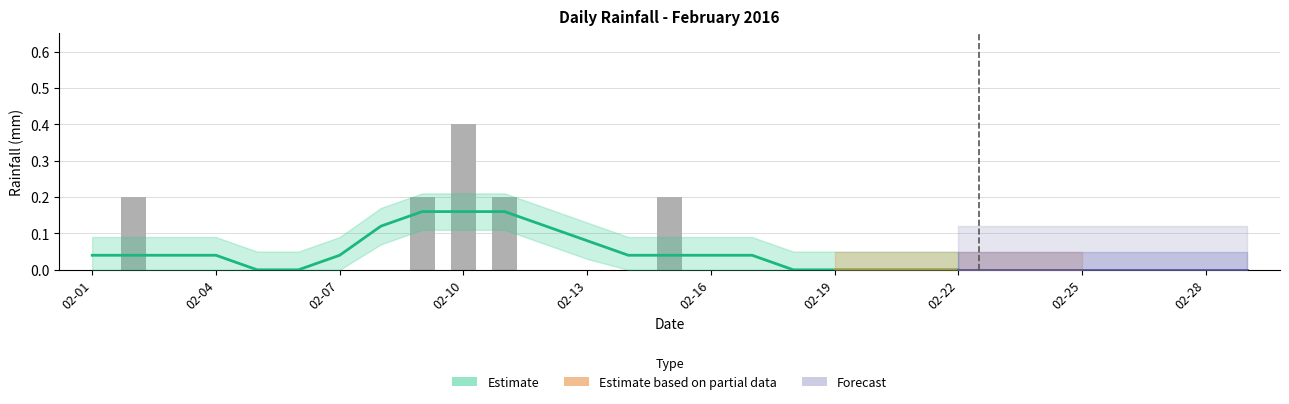

List the labels in order of value, smallest first.

2016-02-01, 2016-02-03, 2016-02-04, 2016-02-05, 2016-02-06, 2016-02-07, 2016-02-08, 2016-02-12, 2016-02-13, 2016-02-14, 2016-02-16, 2016-02-17, 2016-02-18, 2016-02-19, 2016-02-20, 2016-02-21, 2016-02-22, 2016-02-23, 2016-02-24, 2016-02-25, 2016-02-26, 2016-02-27, 2016-02-28, 2016-02-29, 2016-02-02, 2016-02-09, 2016-02-11, 2016-02-15, 2016-02-10